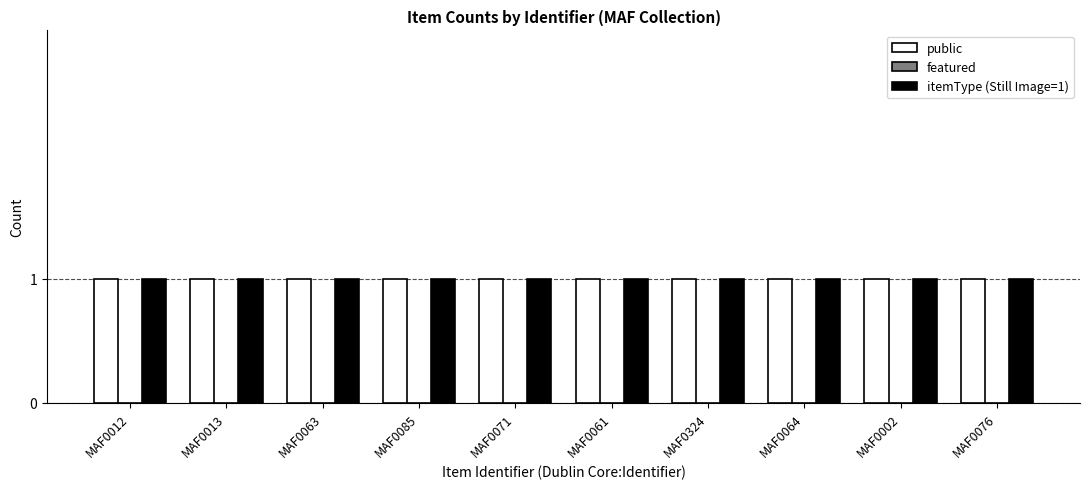

What is the spread (max minus min) of values at MAF0076?

1